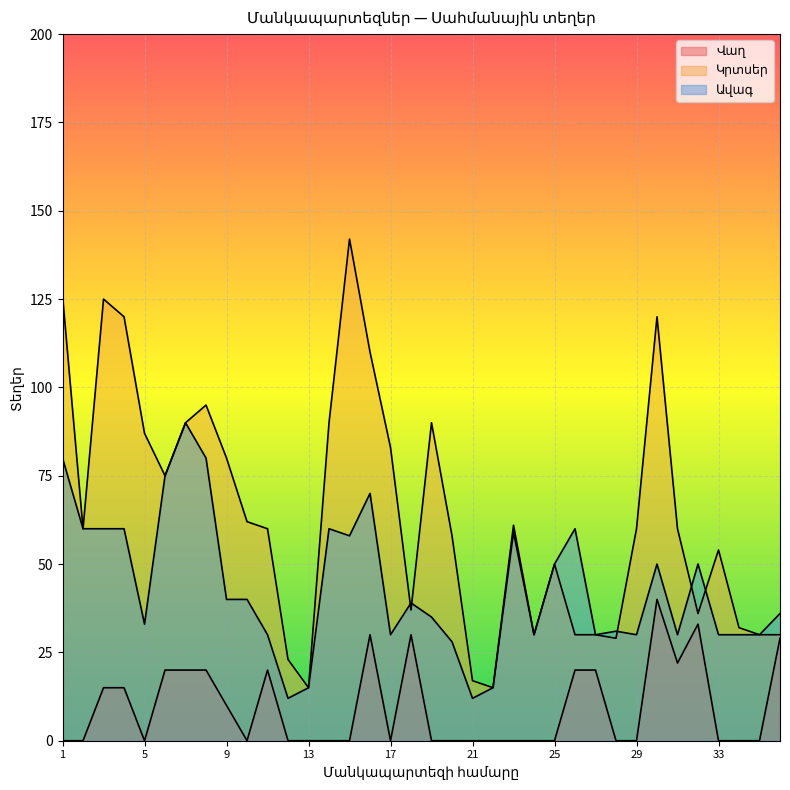

Where does the Կրտսեր series first go above 60?

1